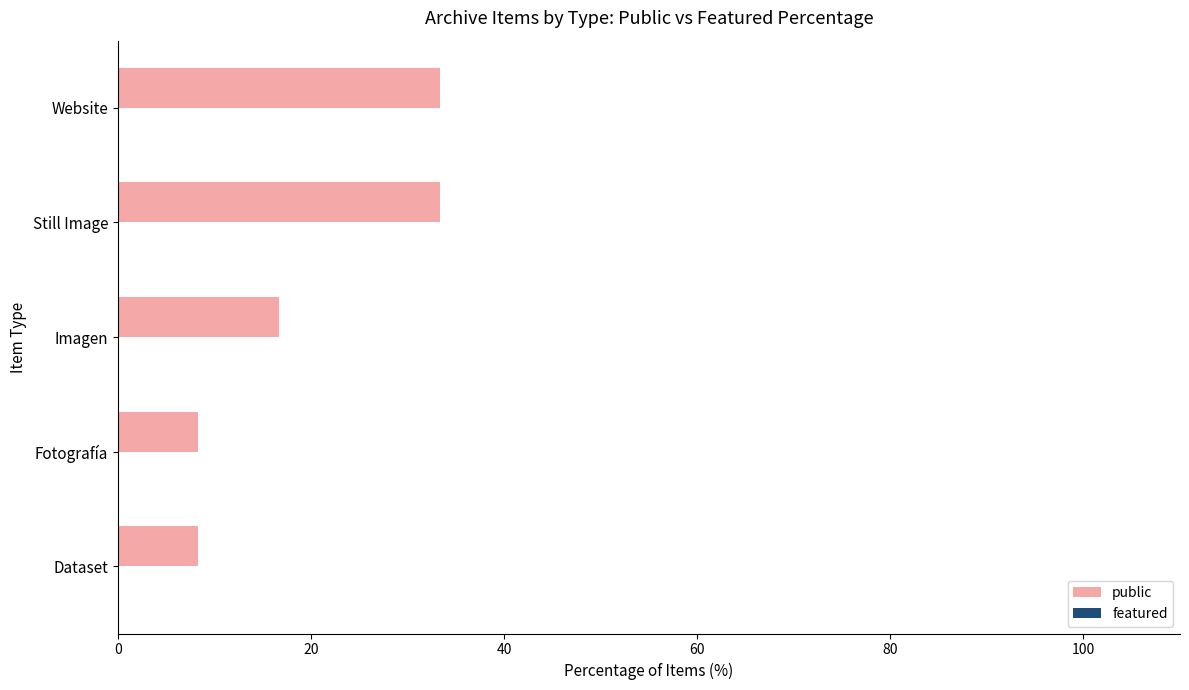

Read the value at Still Image.

33.3